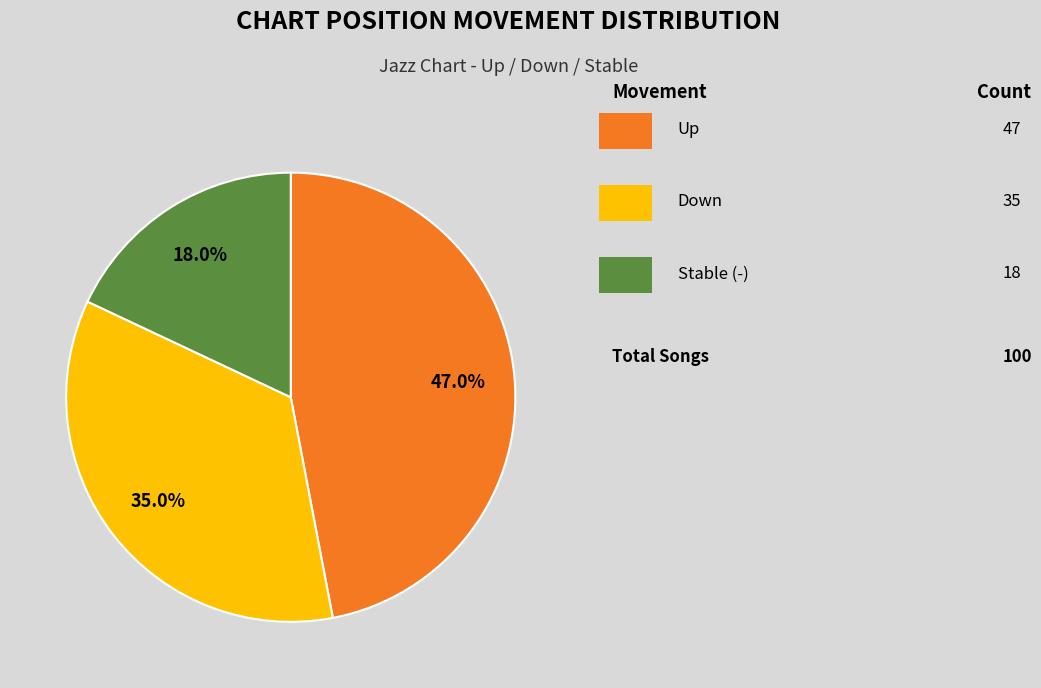

Is there any slice that represents more than half of the pie?

No